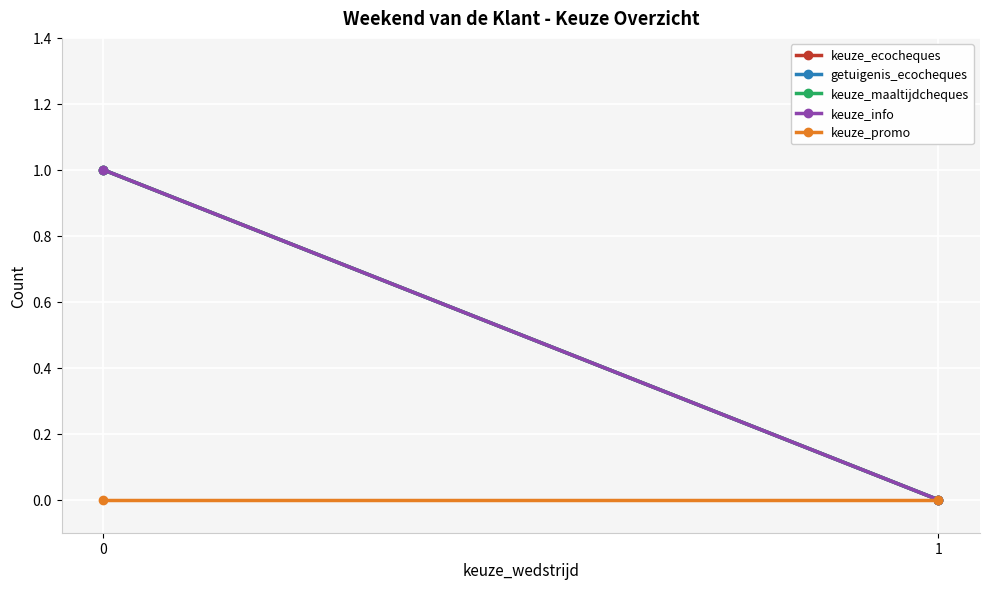

Which series has the largest range (max minus min)?

keuze_ecocheques